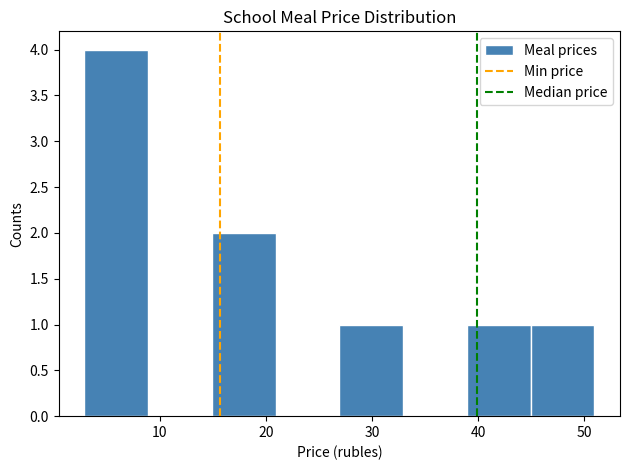

Reading left to right, list every bar in this chart as the range it spans on the x-axis followed by its height. Neither the bar edges nor the heights are printed on the chart, so give them approximately, as read against the axes.

3 to 9: 4
9 to 15: 0
15 to 21: 2
21 to 27: 0
27 to 33: 1
33 to 39: 0
39 to 45: 1
45 to 51: 1